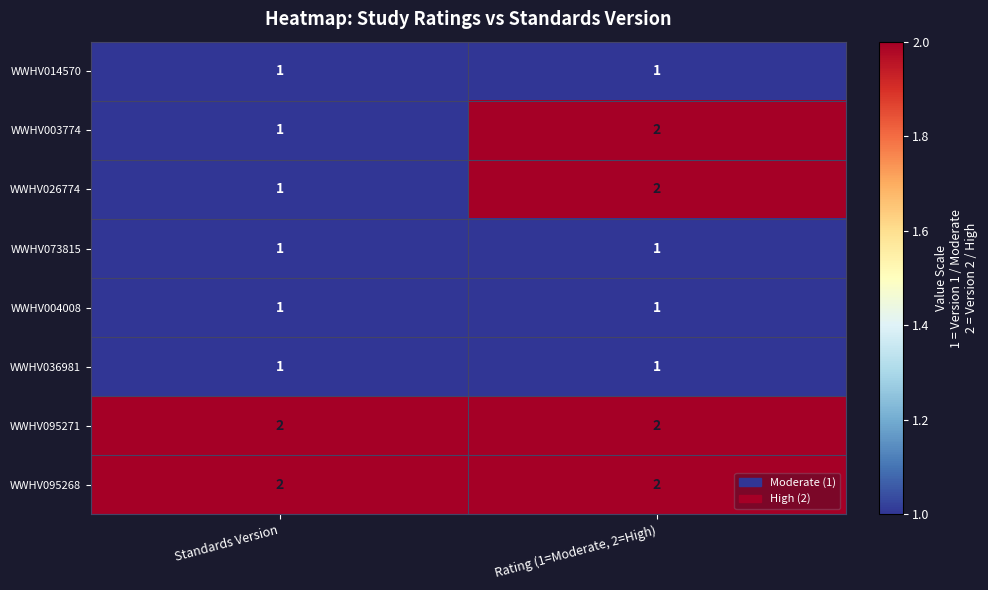

At which category is the sum across all series the highest?

Rating (1=Moderate, 2=High)